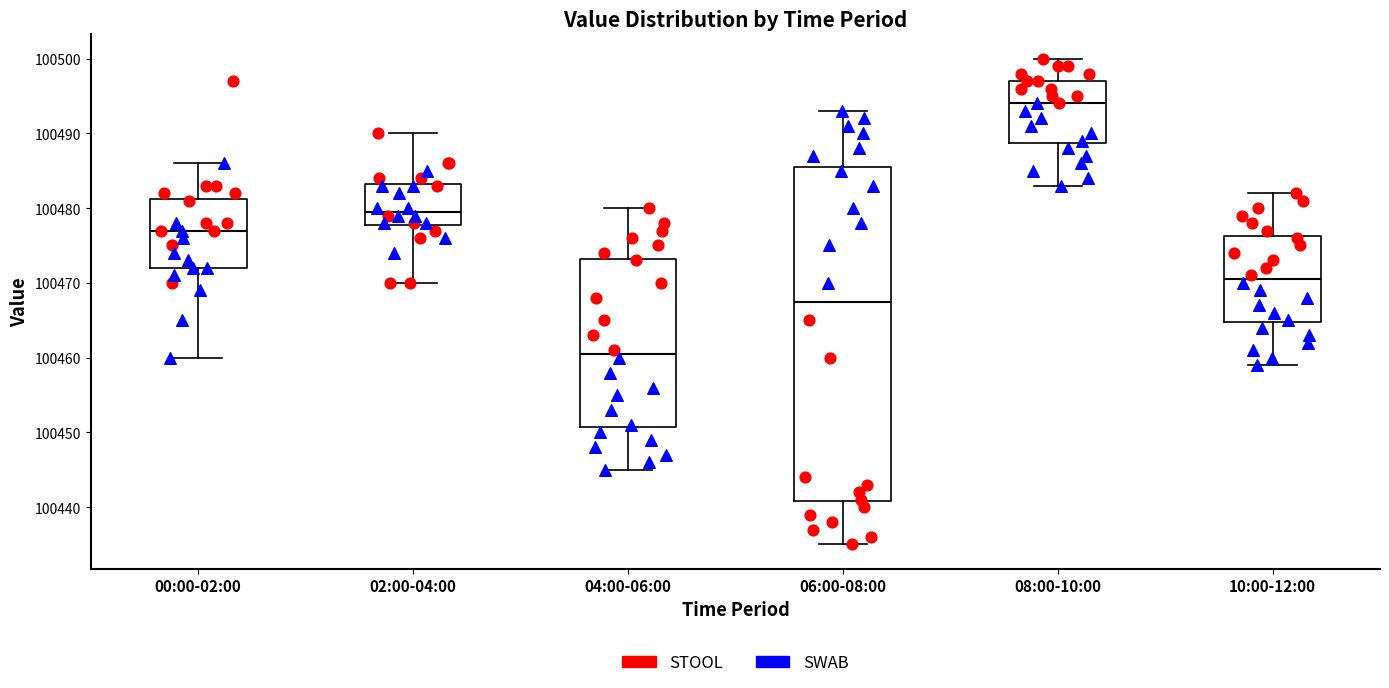

Comparing the boxes themselves (not the whiskers), which one is the tallest?

06:00-08:00